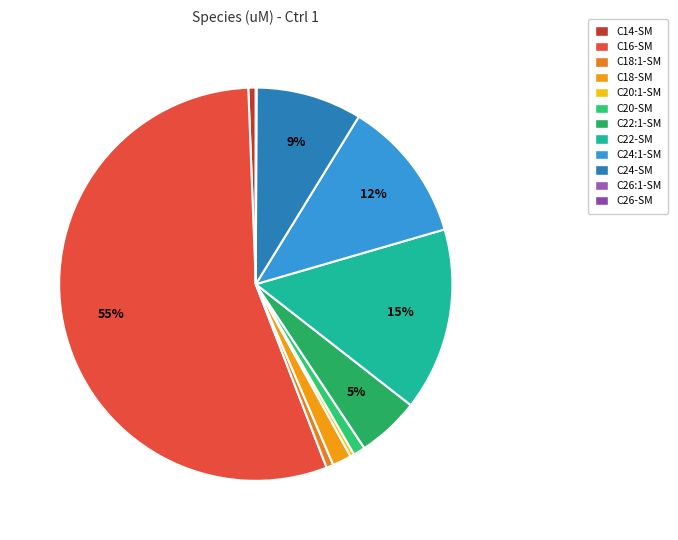

Which has a higher value, C26-SM or C20-SM?

C20-SM